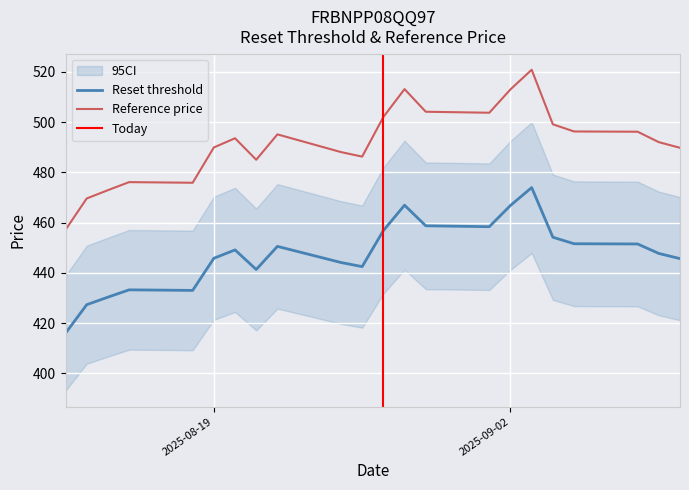

What is the highest value of the Reset threshold series?

473.9